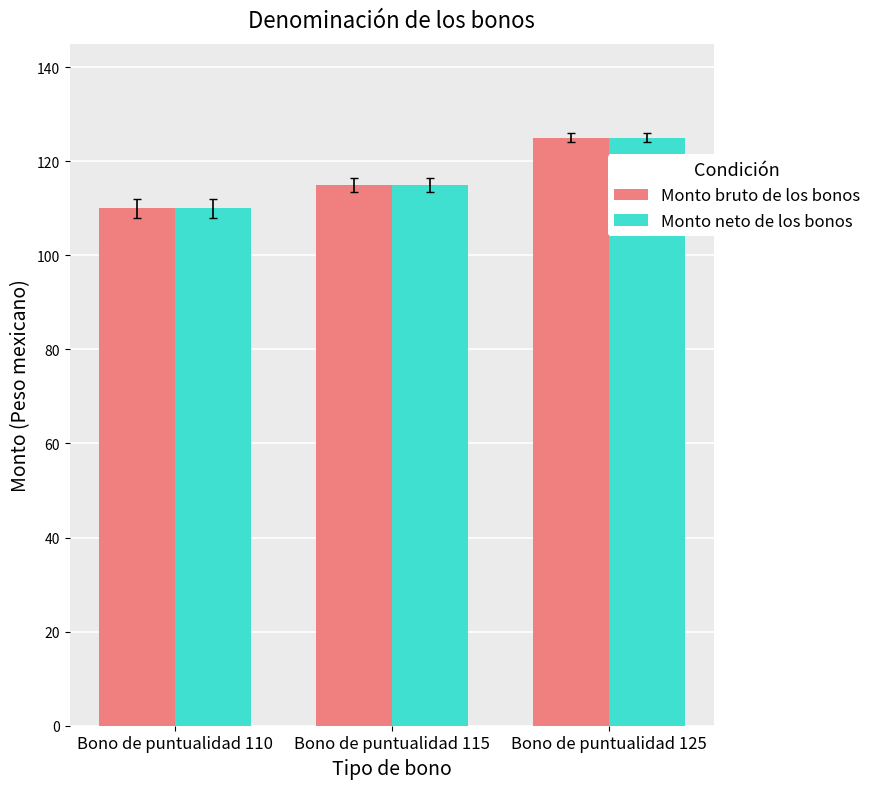

Reading left to right, extract all data points from this chart.

Monto bruto de los bonos: 110	115	125
Monto neto de los bonos: 110	115	125